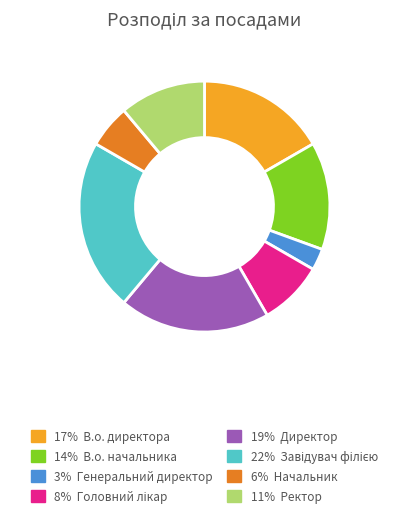

Does any single category account for the majority?

No